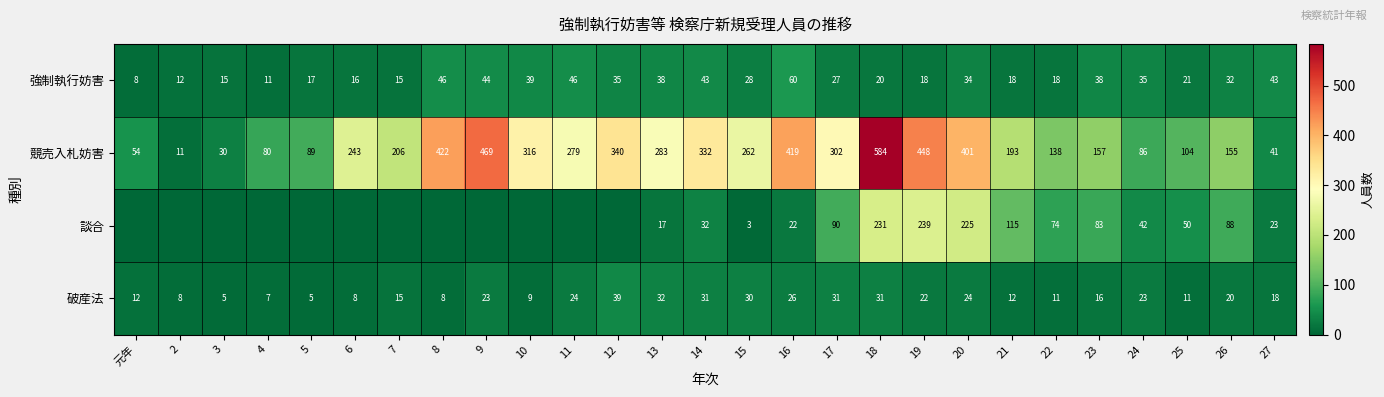

At how many categories does at least one series exceed 217?

14